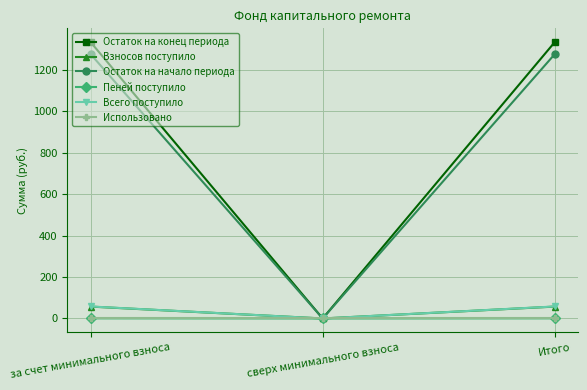

Which series has the largest total across all categories?

Остаток на конец периода